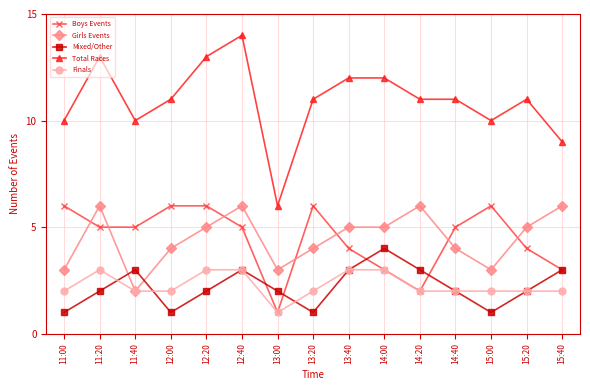

In Mixed/Other, how many points are lower than both neighbors (excluding endpoints)?

3